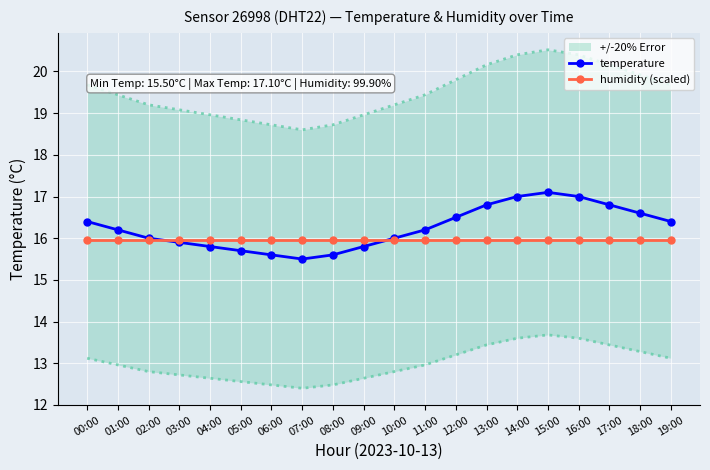

Which label corresponds to the largest value in the chart?

15:00